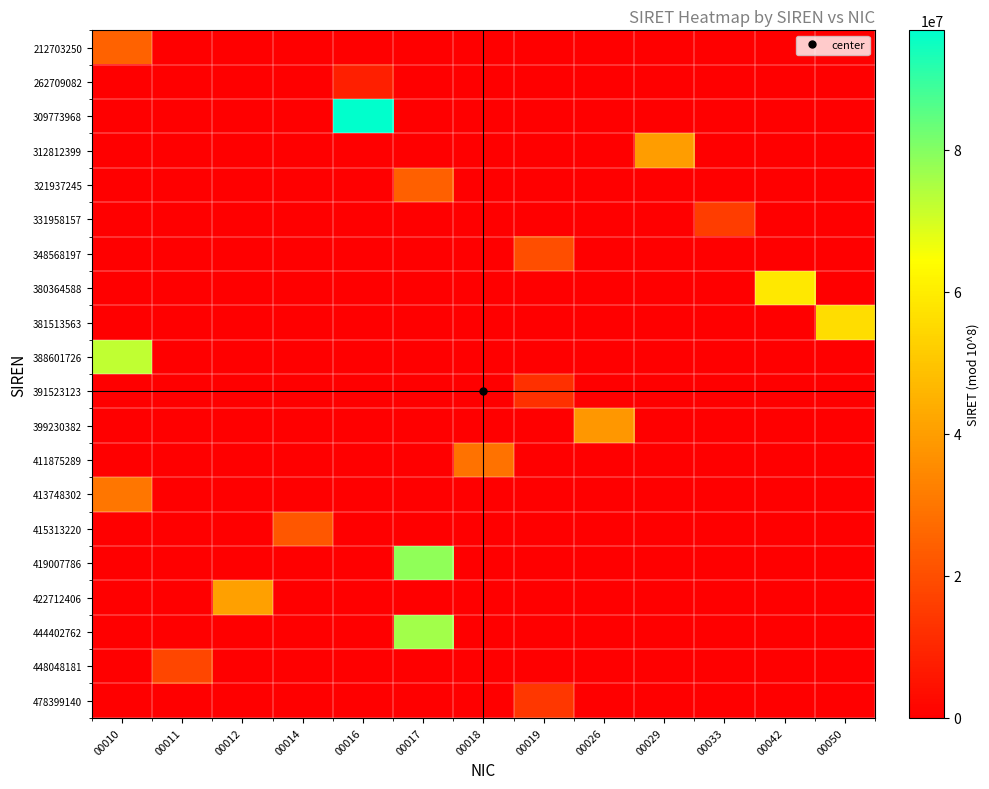

Which series has the largest total across all categories?

309773968